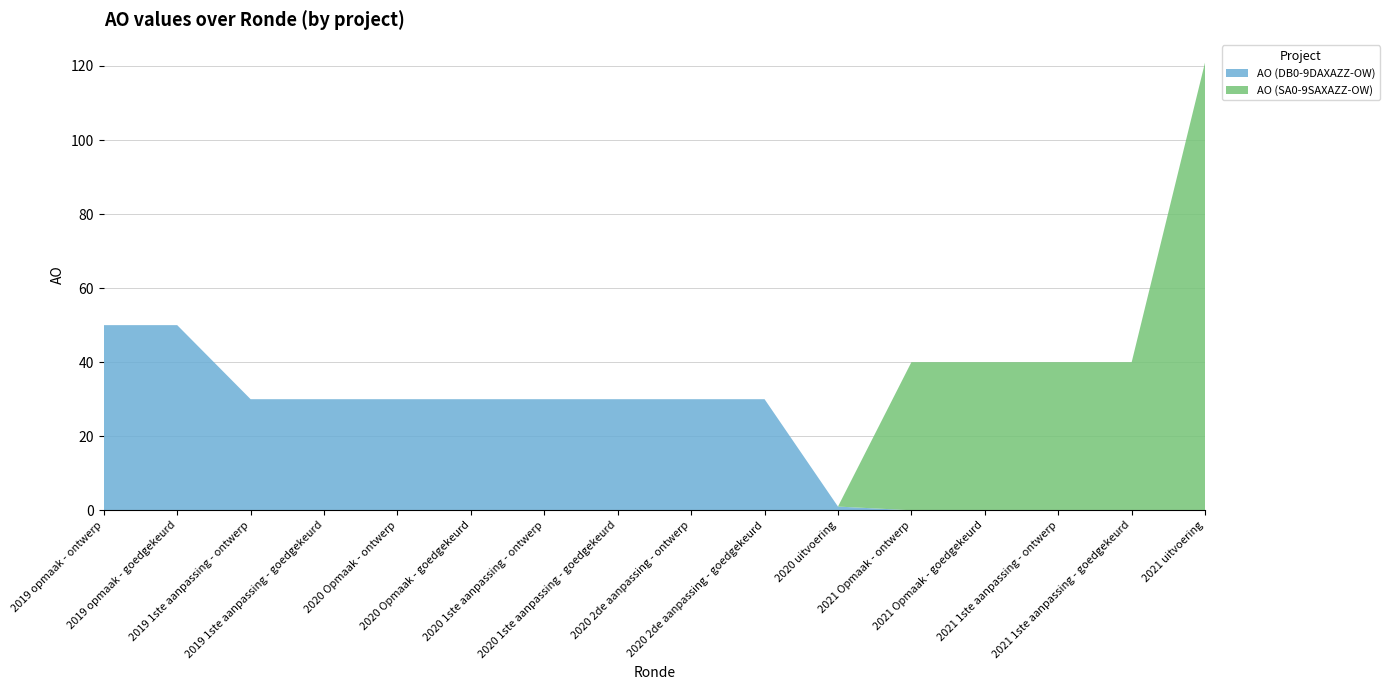

Reading right to left, transcribe all the data shown in this chart.

AO (DB0-9DAXAZZ-OW): 2021 uitvoering=0	2021 1ste aanpassing - goedgekeurd=0	2021 1ste aanpassing - ontwerp=0	2021 Opmaak - goedgekeurd=0	2021 Opmaak - ontwerp=0	2020 uitvoering=1	2020 2de aanpassing - goedgekeurd=30	2020 2de aanpassing - ontwerp=30	2020 1ste aanpassing - goedgekeurd=30	2020 1ste aanpassing - ontwerp=30	2020 Opmaak - goedgekeurd=30	2020 Opmaak - ontwerp=30	2019 1ste aanpassing - goedgekeurd=30	2019 1ste aanpassing - ontwerp=30	2019 opmaak - goedgekeurd=50	2019 opmaak - ontwerp=50
AO (SA0-9SAXAZZ-OW): 2021 uitvoering=121	2021 1ste aanpassing - goedgekeurd=40	2021 1ste aanpassing - ontwerp=40	2021 Opmaak - goedgekeurd=40	2021 Opmaak - ontwerp=40	2020 uitvoering=0	2020 2de aanpassing - goedgekeurd=0	2020 2de aanpassing - ontwerp=0	2020 1ste aanpassing - goedgekeurd=0	2020 1ste aanpassing - ontwerp=0	2020 Opmaak - goedgekeurd=0	2020 Opmaak - ontwerp=0	2019 1ste aanpassing - goedgekeurd=0	2019 1ste aanpassing - ontwerp=0	2019 opmaak - goedgekeurd=0	2019 opmaak - ontwerp=0